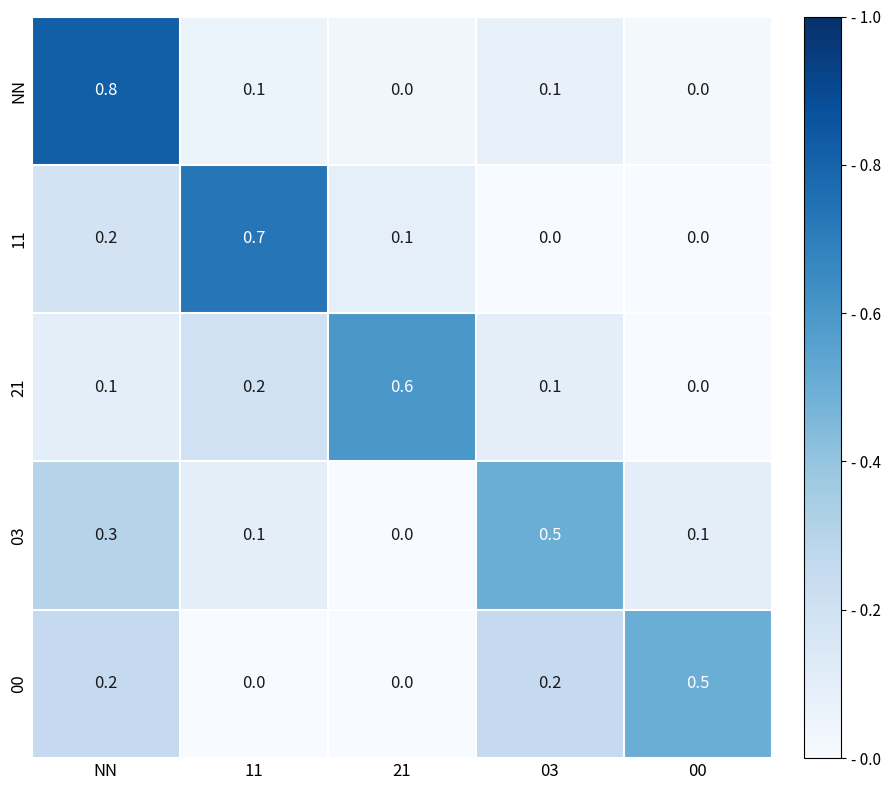

True or false: NN has a value of 0.1 at 03.

True